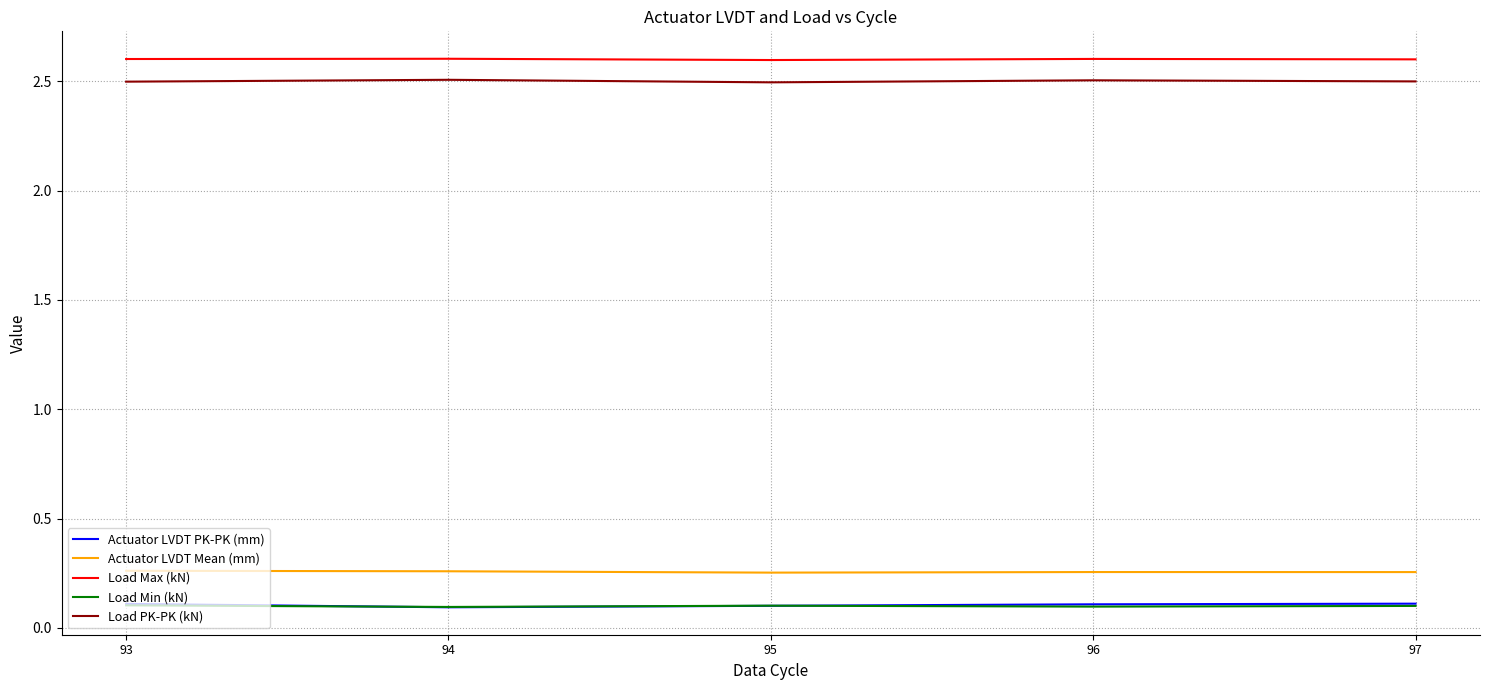

What is the minimum value for Load PK-PK (kN)?

2.5